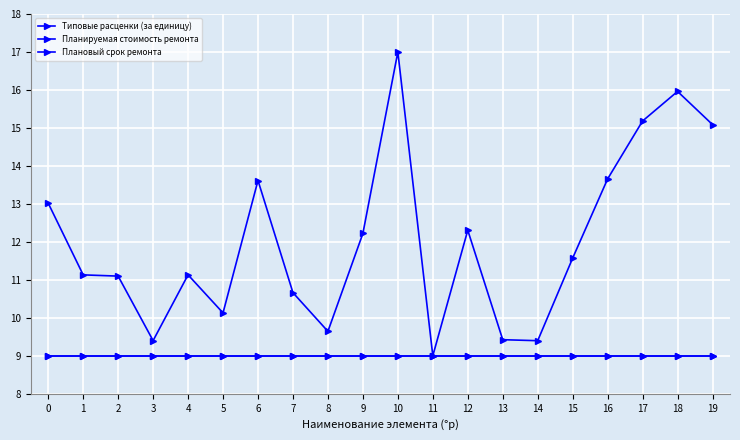

How many lines are shown in the chart?

3